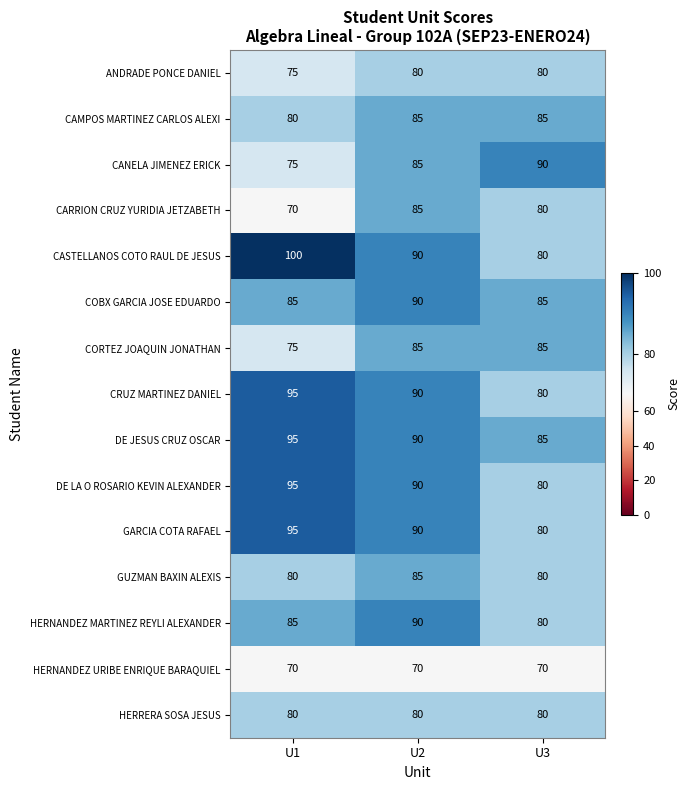

What is the average value of the HERNANDEZ URIBE ENRIQUE BARAQUIEL series?

70